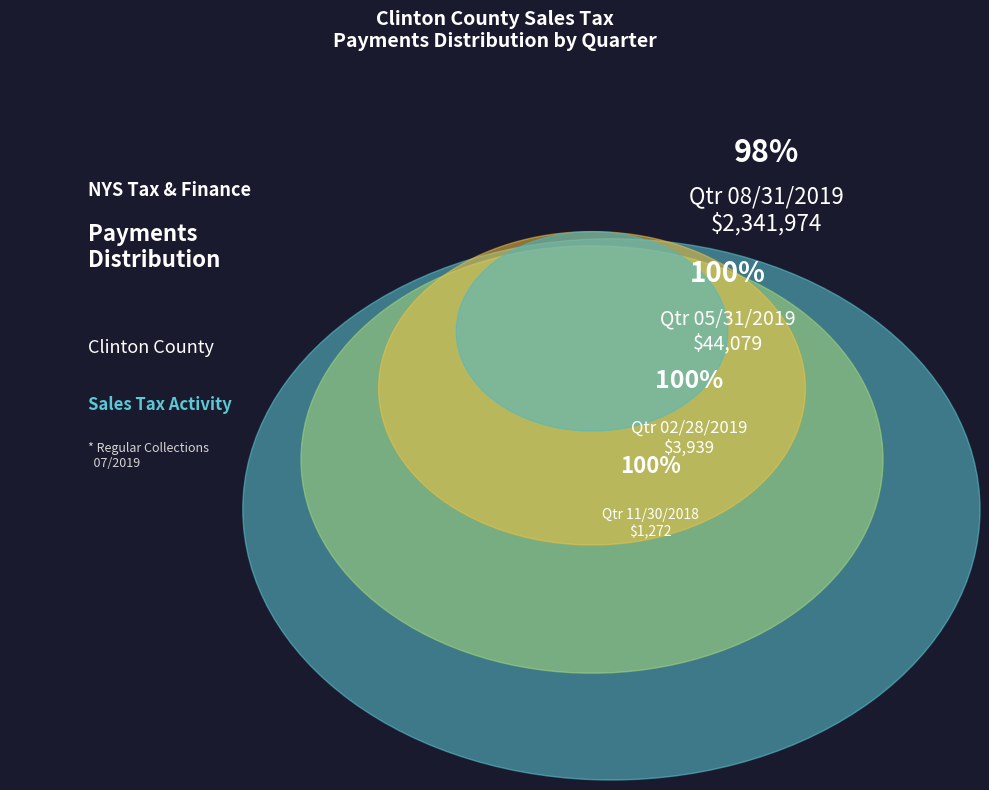

Is it true that 11/30/2017 is 1% of the pie?

False